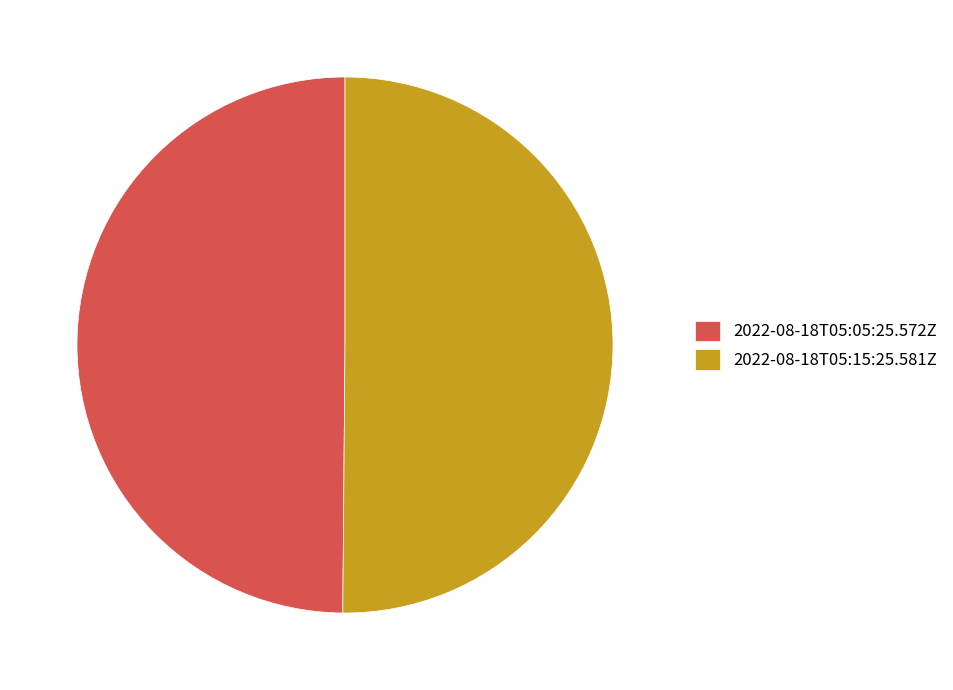

Combined, do 2022-08-18T05:15:25.581Z and 2022-08-18T05:05:25.572Z account for over 50%?

Yes